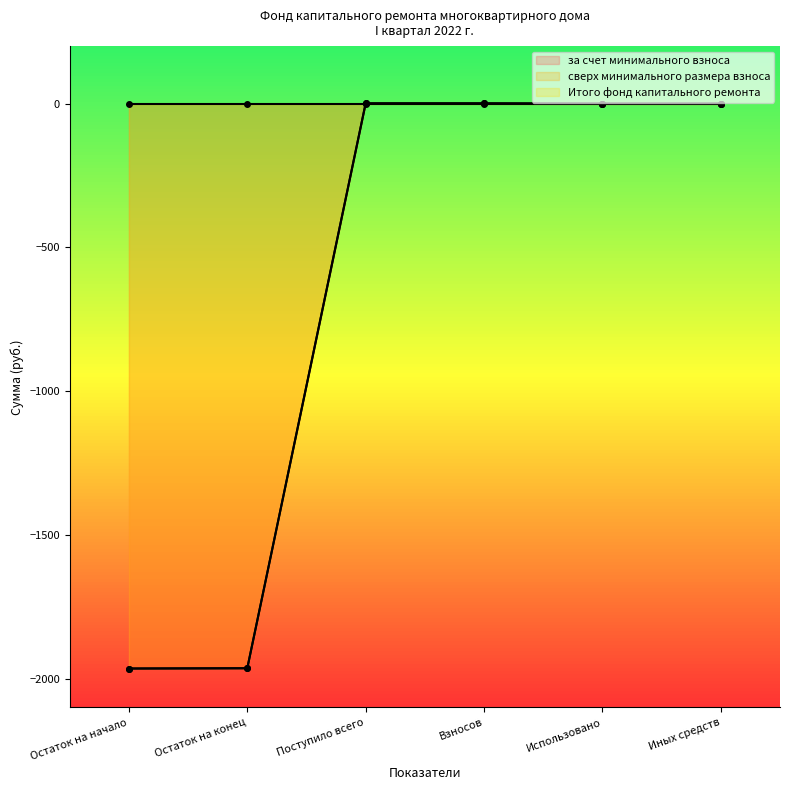

Does the chart have visible grid lines?

No